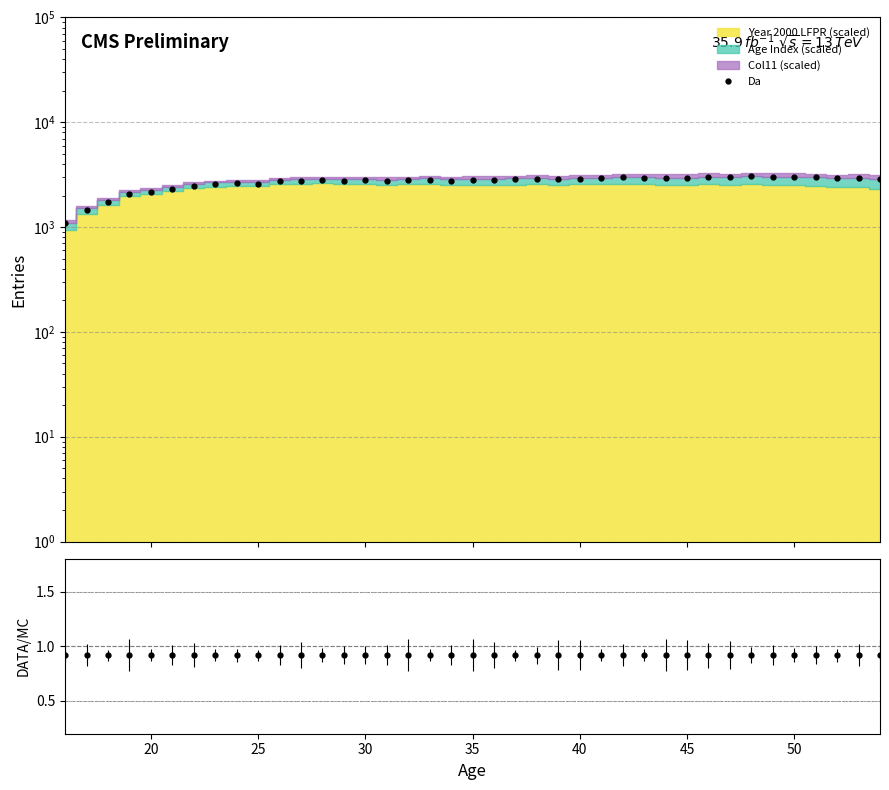

True or false: the data shows 4814.6 at 27.

False